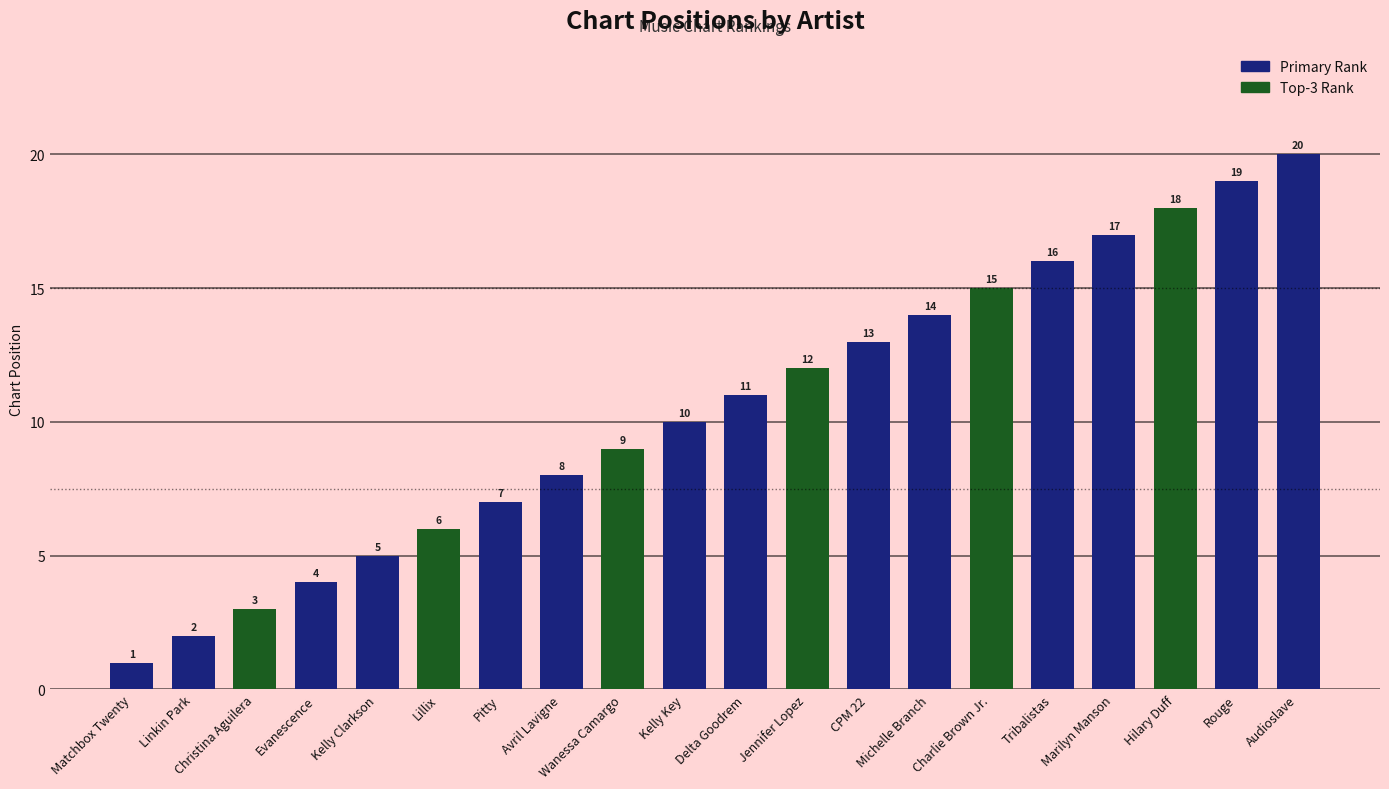

What is the label of the 6th bar from the left?

Lillix